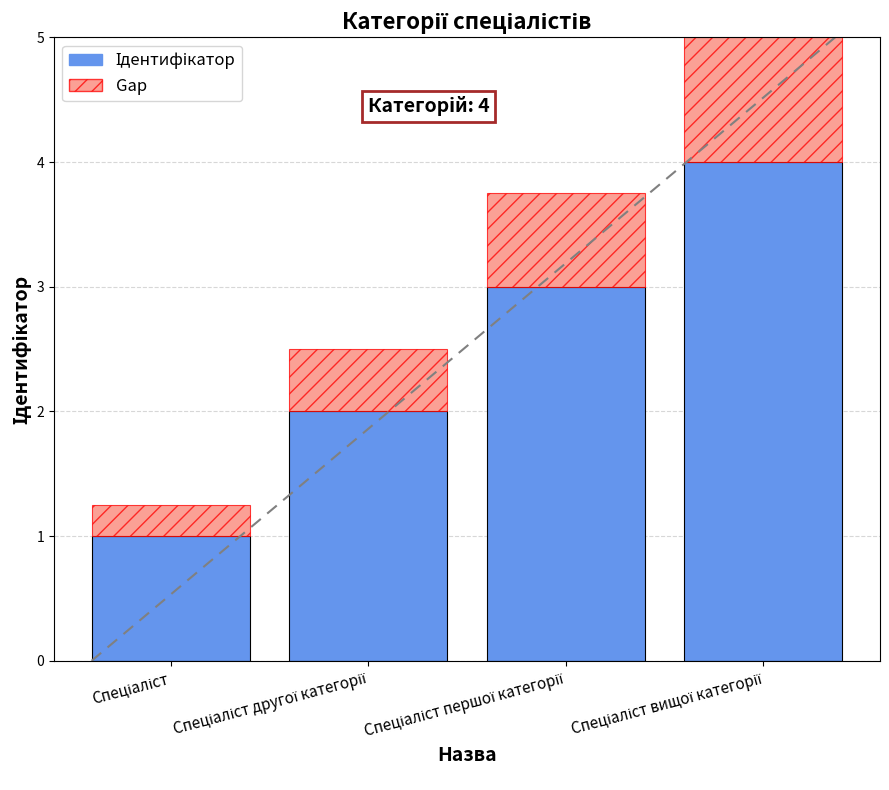

What is the total value across all series at Спеціаліст вищої категорії?

5.0